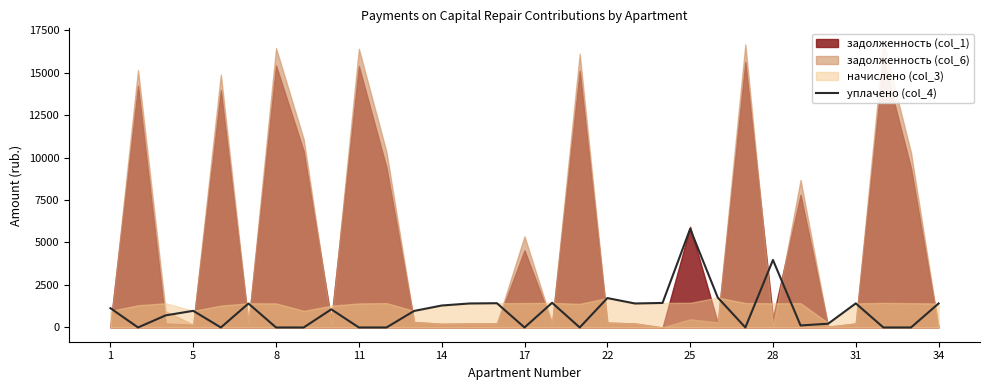

Reading right to left, extract all data points from this chart.

1411.9	0.0	0.0	1418.3	222.6	119.0	3972.1	0.0	1761.1	5800.3	1443.7	1411.9	1730.9	0.0	1452.8	0.0	1427.8	1411.9	1291.9	973.1	0.0	0.0	1068.0	0.0	0.0	1409.5	0.0	979.4	712.3	0.0	1135.3